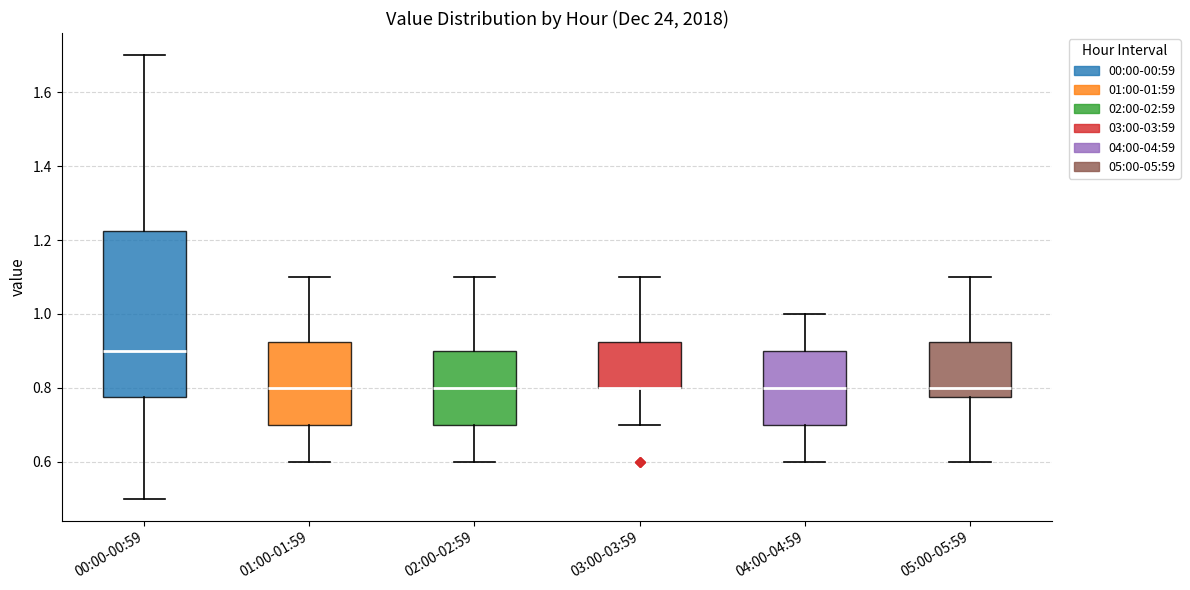

Where does the median line of the box for 01:00-01:59 sit on the y-axis? The values are not printed on the chart, so give them approximately, as read against the axis.

0.80